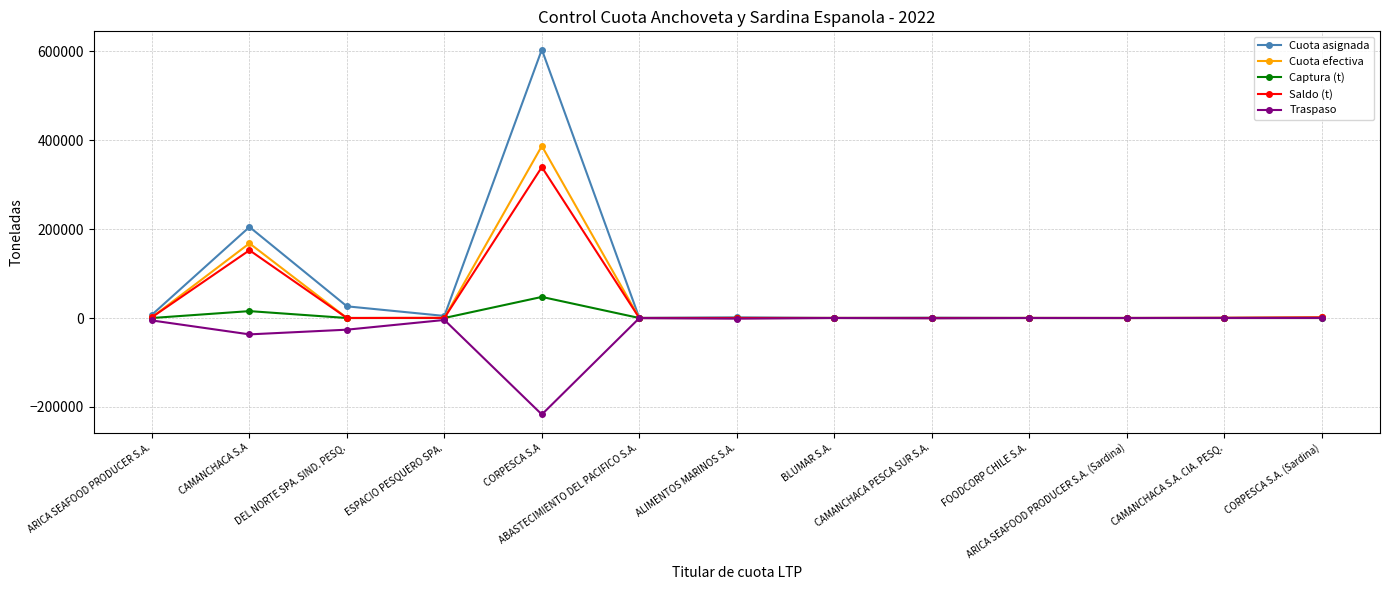

How many data points in Cuota efectiva are above 82?

7